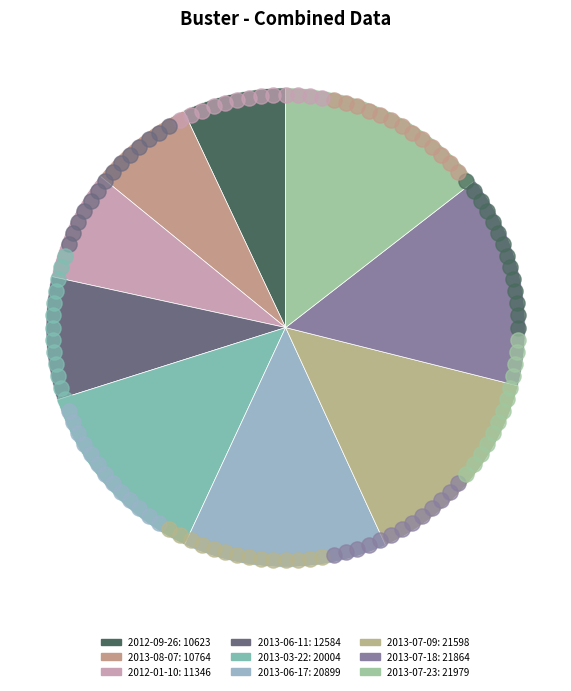

How many segments does this pie chart have?

9